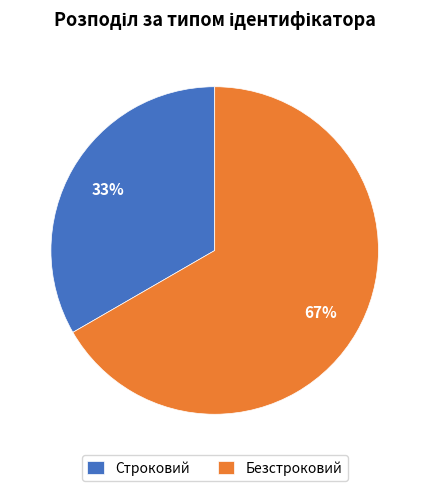

What percentage is the Безстроковий slice, to the nearest percent?

67%